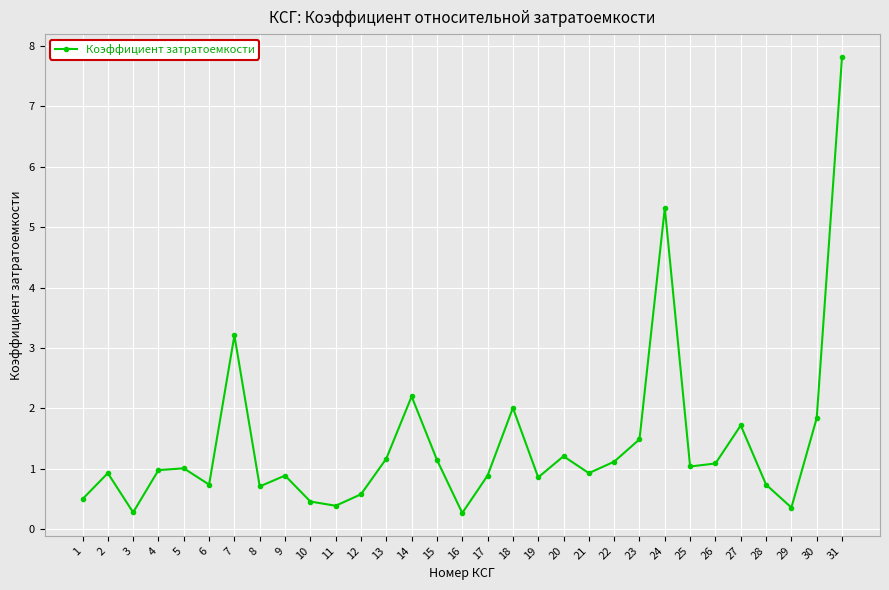

What is the difference between the maximum and second lowest values?

7.5